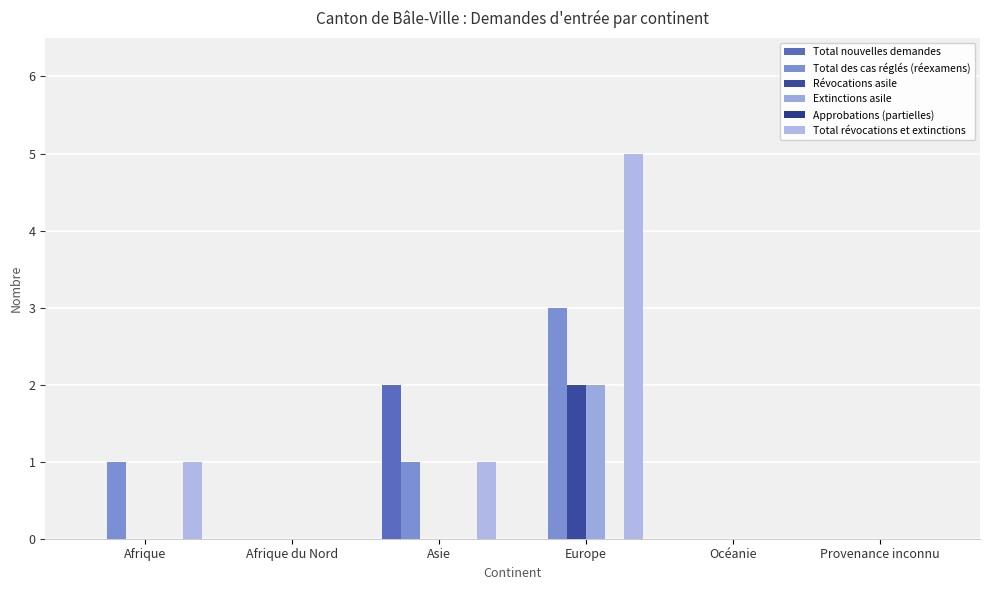

How many series are shown in this chart?

5